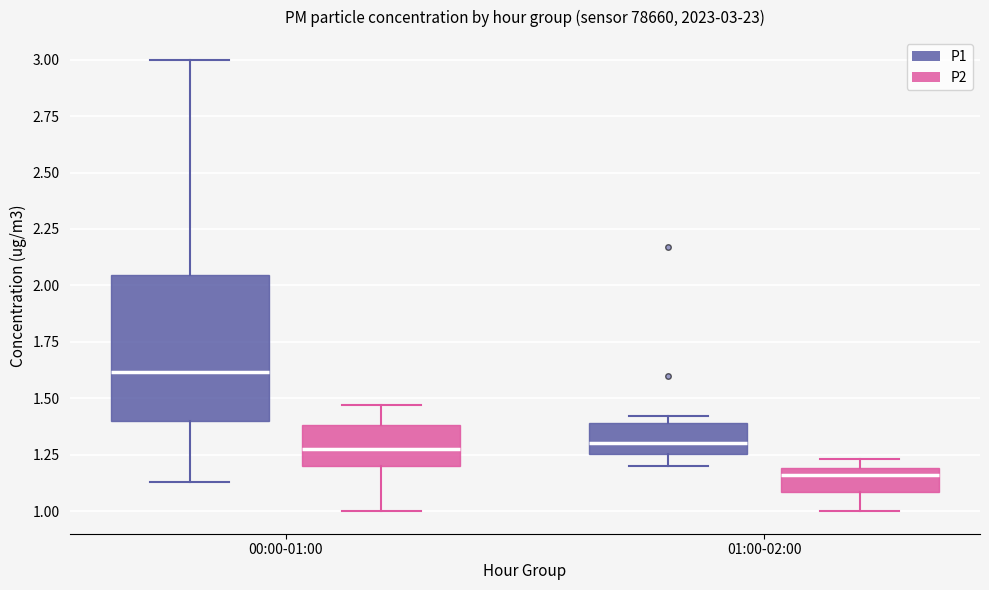

Which box is the tallest, from its lower edge to its upper edge?

00:00-01:00 (P1)